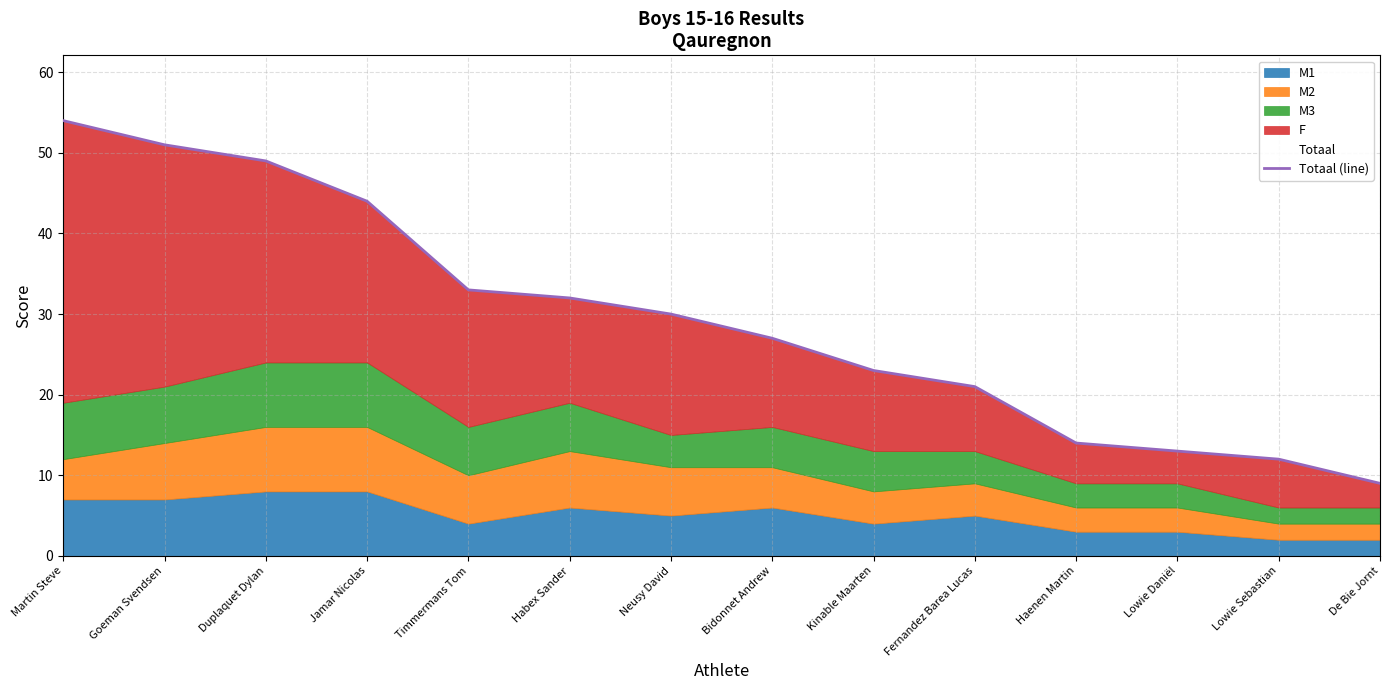

Reading left to right, extract all data points from this chart.

Martin Steve=54	Goeman Svendsen=51	Duplaquet Dylan=49	Jamar Nicolas=44	Timmermans Tom=33	Habex Sander=32	Neusy David=30	Bidonnet Andrew=27	Kinable Maarten=23	Fernandez Barea Lucas=21	Haenen Martin=14	Lowie Daniël=13	Lowie Sebastian=12	De Bie Jornt=9